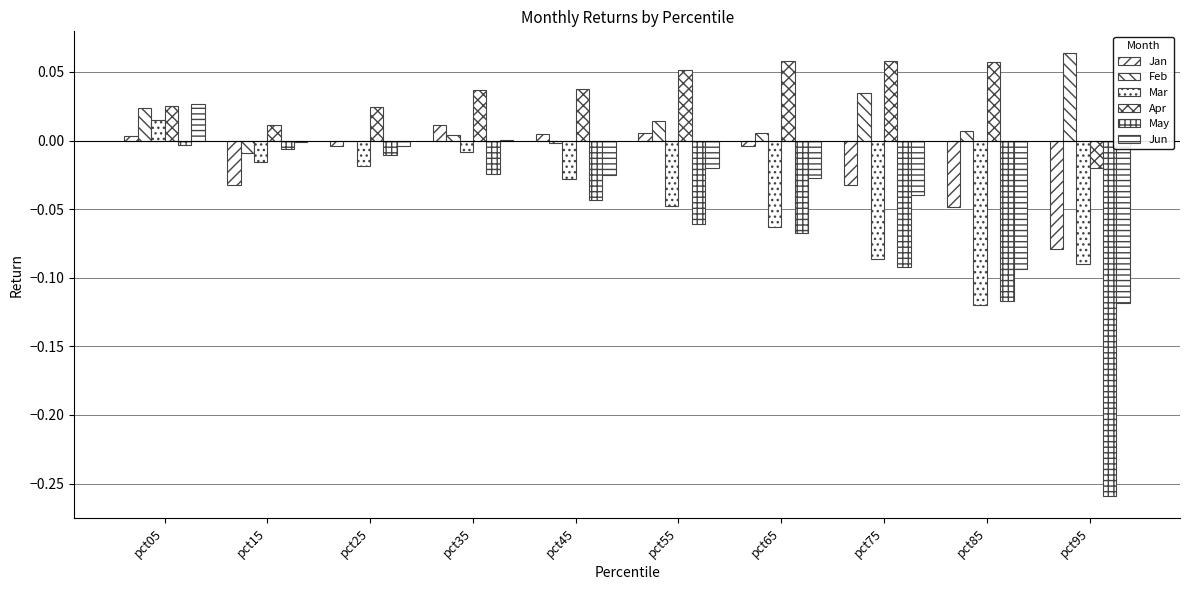

List the labels in order of May value, largest first.

pct05, pct15, pct25, pct35, pct45, pct55, pct65, pct75, pct85, pct95